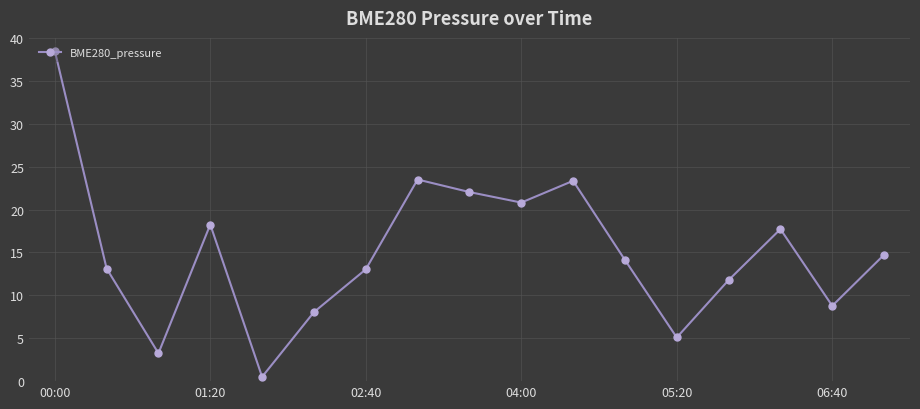

What is the difference between the maximum and minimum values?

38.0